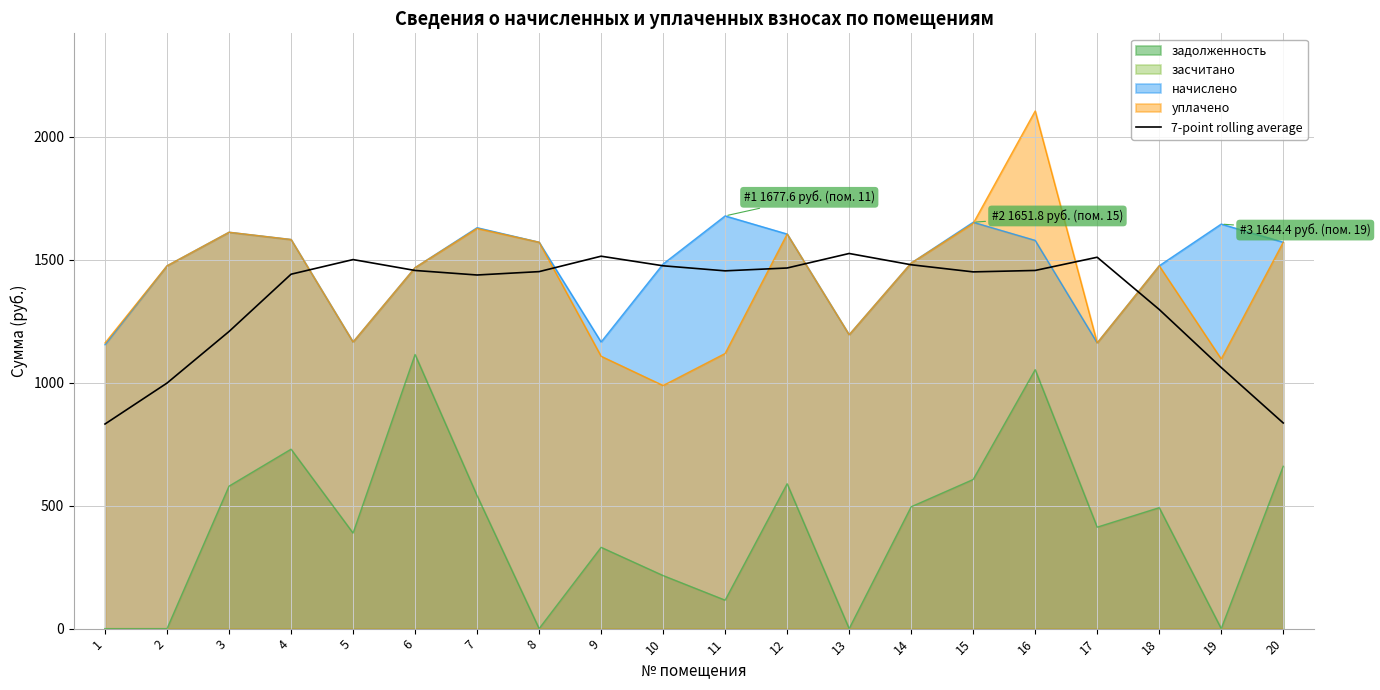

At which label does the data first exceed 1454?

5